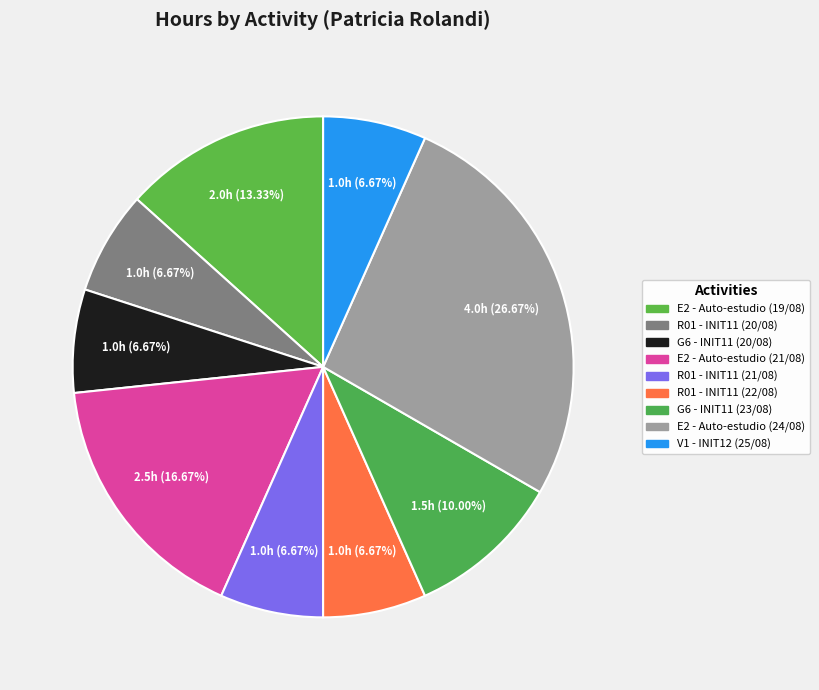

Rank the categories by value from highest to lowest.

E2 - Auto-estudio (24/08), E2 - Auto-estudio (21/08), E2 - Auto-estudio (19/08), G6 - INIT11 (23/08), R01 - INIT11 (20/08), G6 - INIT11 (20/08), R01 - INIT11 (21/08), R01 - INIT11 (22/08), V1 - INIT12 (25/08)